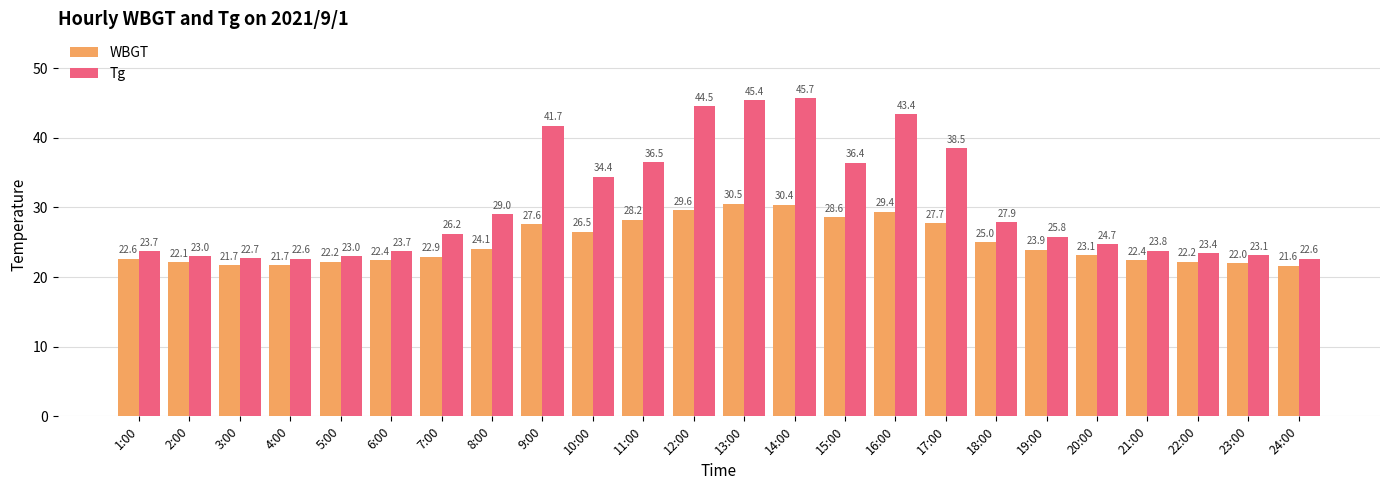

What are all the series names shown in the legend?

WBGT, Tg